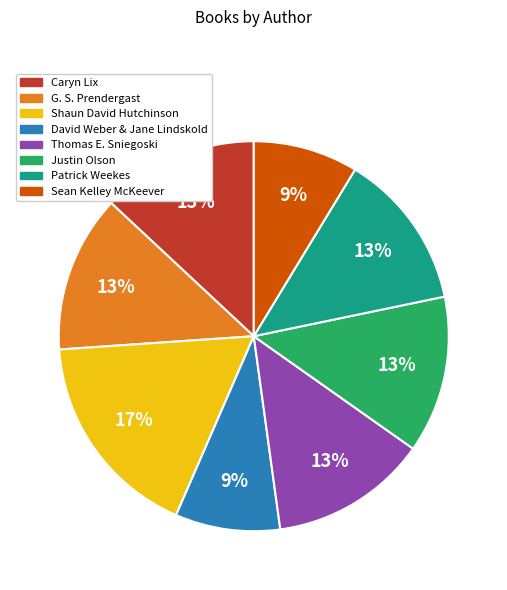

What percentage is the Sean Kelley McKeever slice, to the nearest percent?

9%